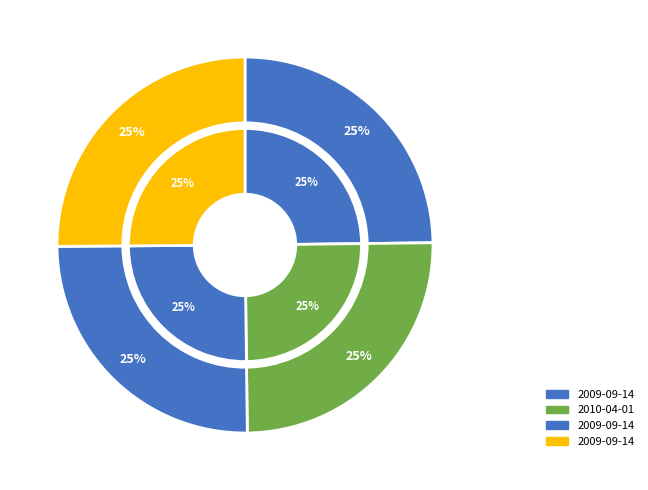

To the nearest percent, what percentage of the pie is 2009-09-14?

25%